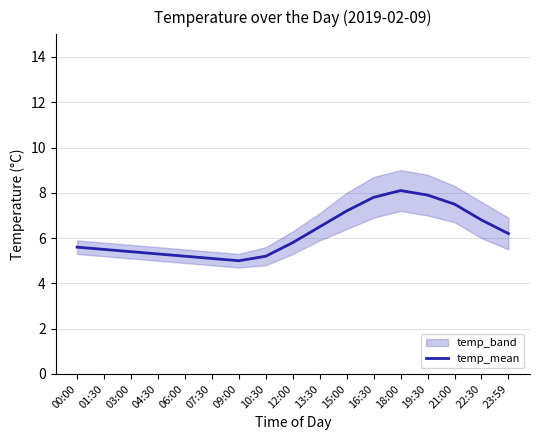

Read the value at 07:30.

5.1